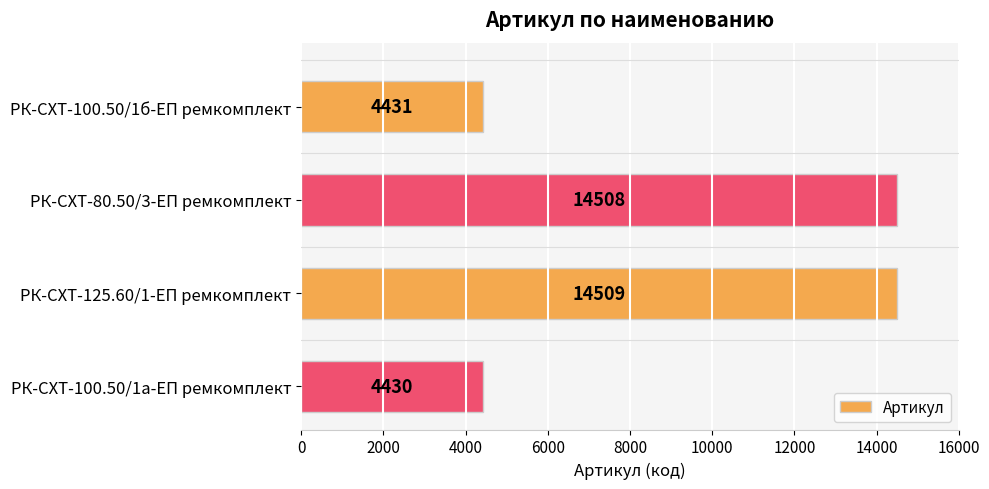

How many bars are there in total?

4